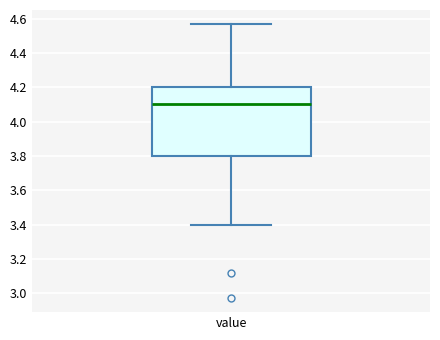

Transcribe this box plot: give where the median line is, the range the box spans, and where the two whiskers end, as read against the y-axis. The values are not printed on the chart, so give them approximately, as read against the axis.

median 4.10, box 3.80 to 4.20, whiskers 3.40 to 4.58